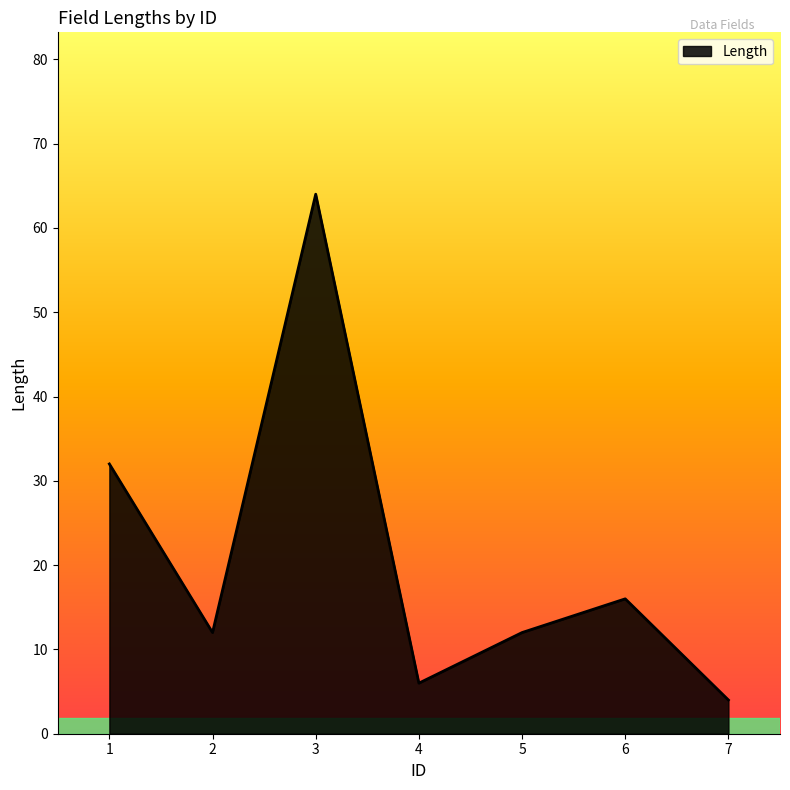

What is the sum of all values?

146